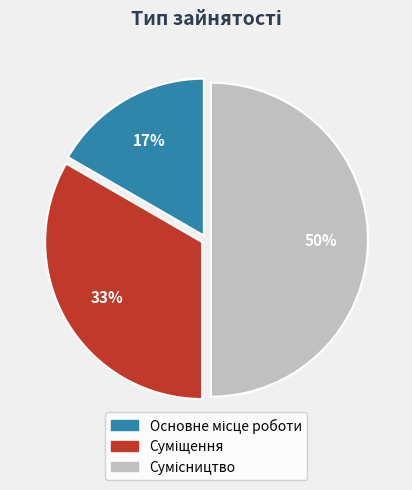

To the nearest percent, what is the average slice percentage?

33%